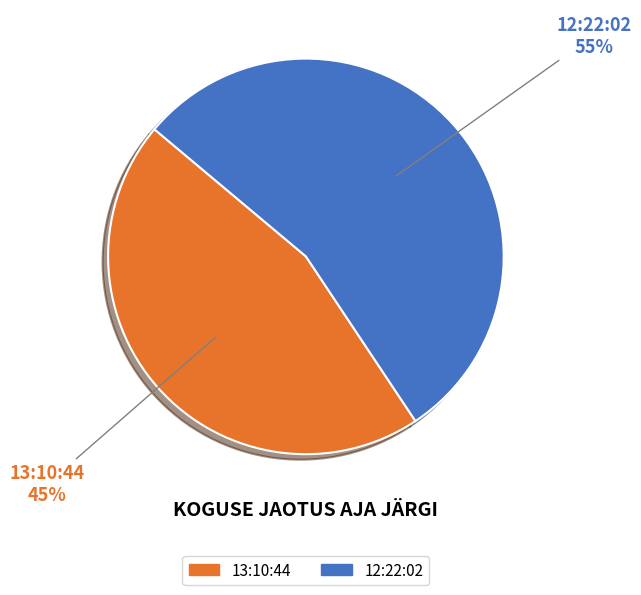

Approximately how many times larger is the value at 12:22:02 compared to 13:10:44?

1.2